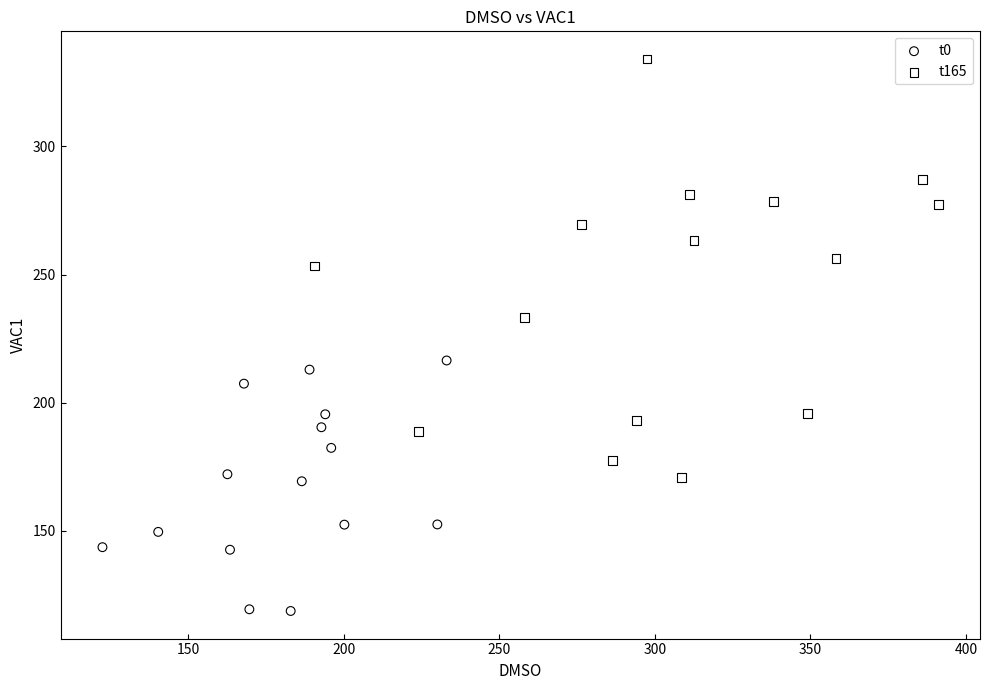

Which series contains the highest Y value?

t165